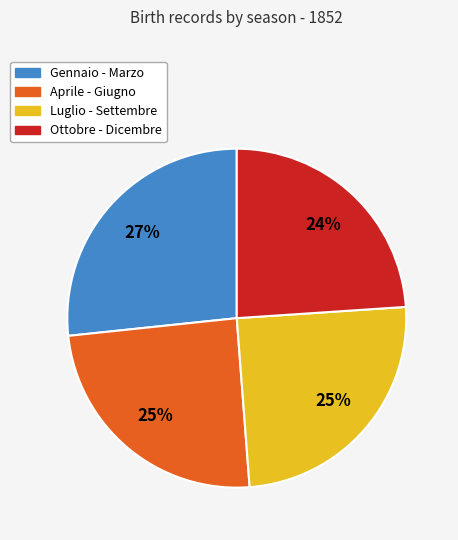

To the nearest percent, what is the difference between the largest and smallest slice percentages?

3%